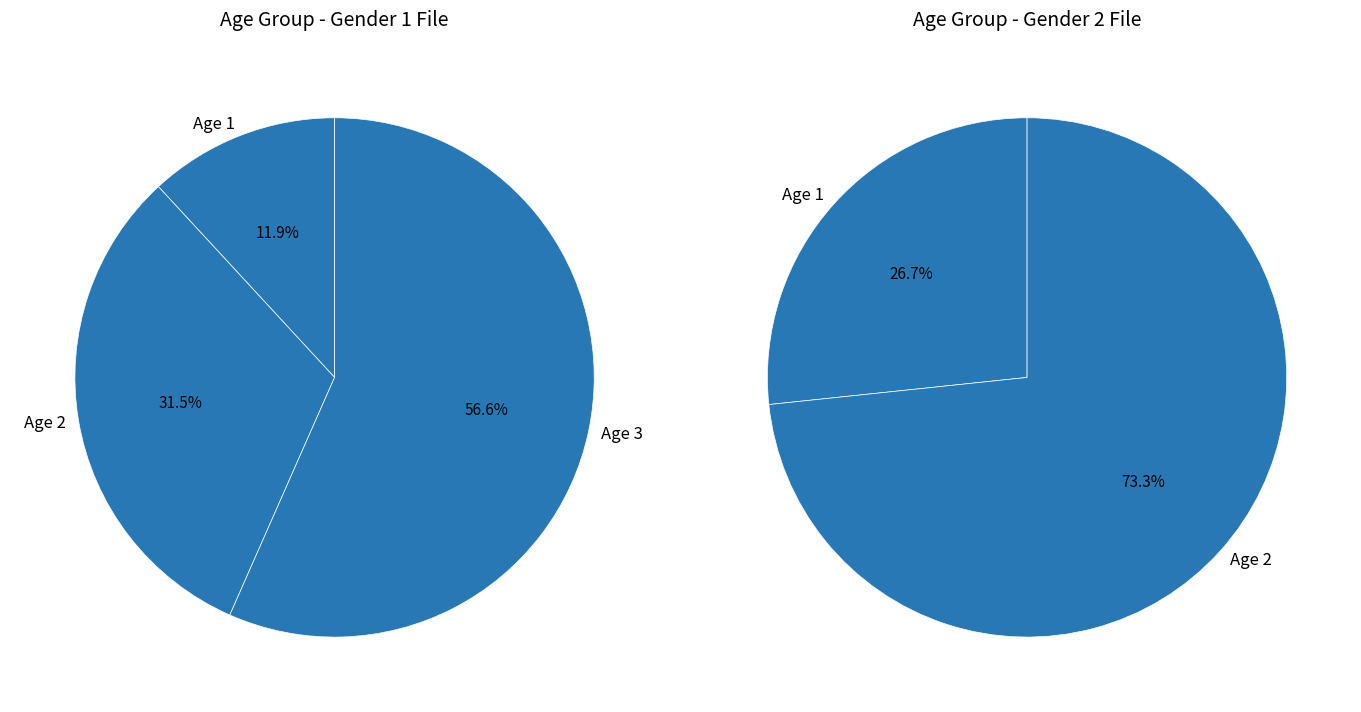

Is there a majority slice in this chart?

Yes